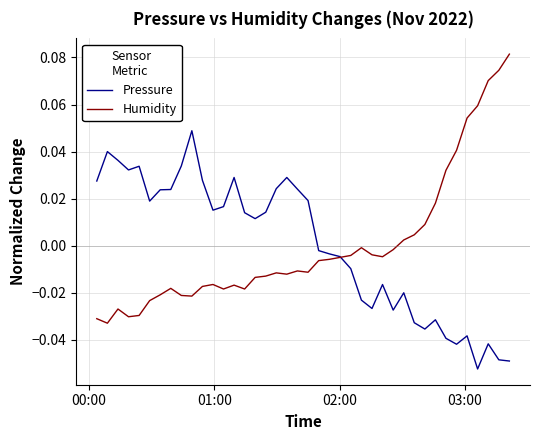

Rank the series by their maximum value, from lowest to highest.

Pressure, Humidity